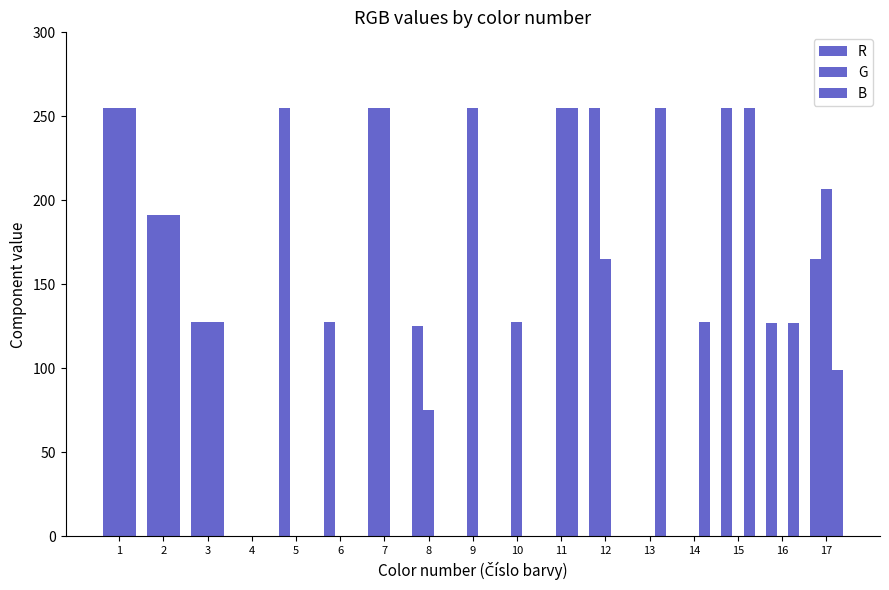

Reading left to right, extract all data points from this chart.

R: 1=255.0	2=191.2	3=127.5	4=0.0	5=255.0	6=127.5	7=255.0	8=125.0	9=0.0	10=0.0	11=0.0	12=255.0	13=0.0	14=0.0	15=255.0	16=127.0	17=165.0
G: 1=255.0	2=191.2	3=127.5	4=0.0	5=0.0	6=0.0	7=255.0	8=75.0	9=255.0	10=127.5	11=255.0	12=165.0	13=0.0	14=0.0	15=0.0	16=0.0	17=207.0
B: 1=255.0	2=191.2	3=127.5	4=0.0	5=0.0	6=0.0	7=0.0	8=0.0	9=0.0	10=0.0	11=255.0	12=0.0	13=255.0	14=127.5	15=255.0	16=127.0	17=99.0